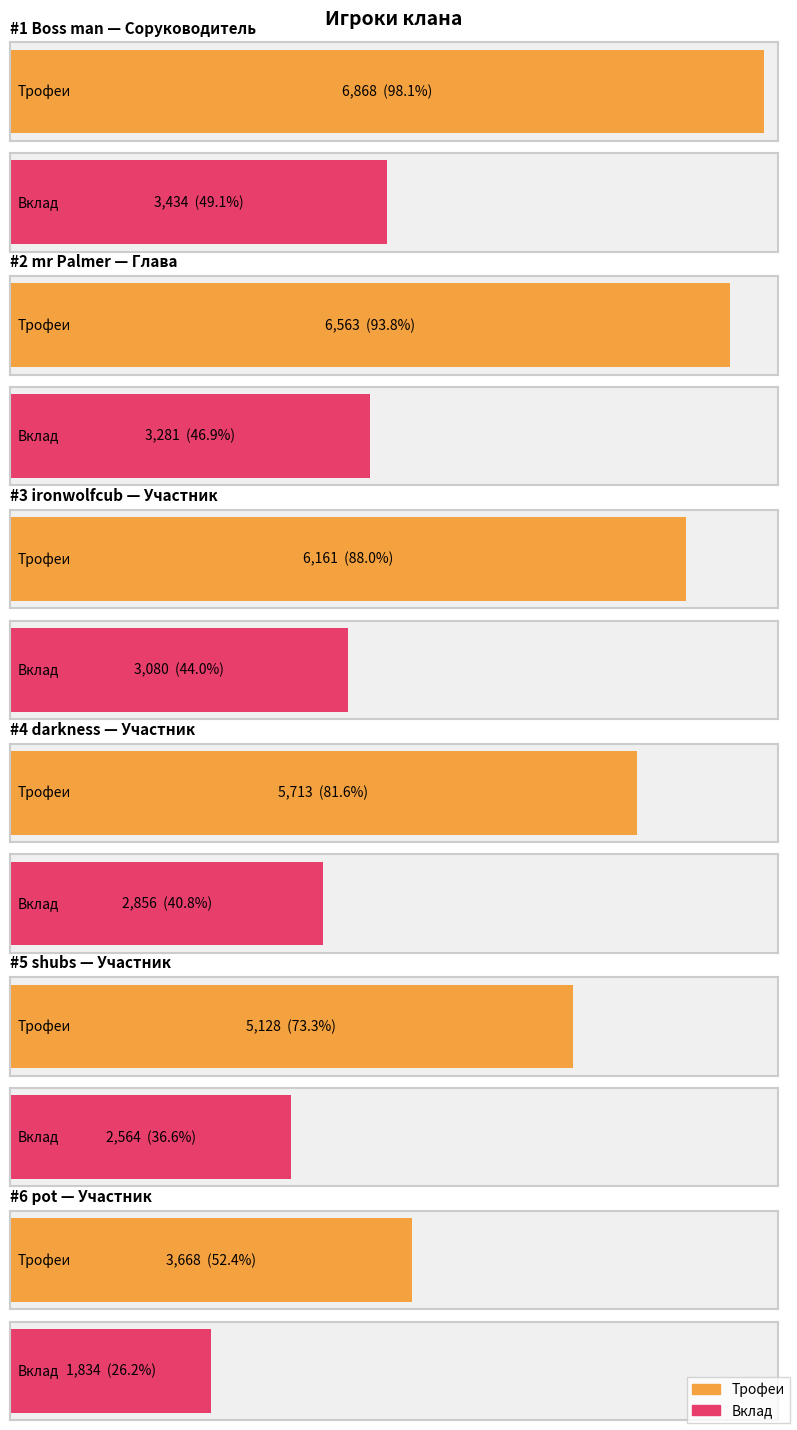

What is the average value of the Трофеи series?

5684